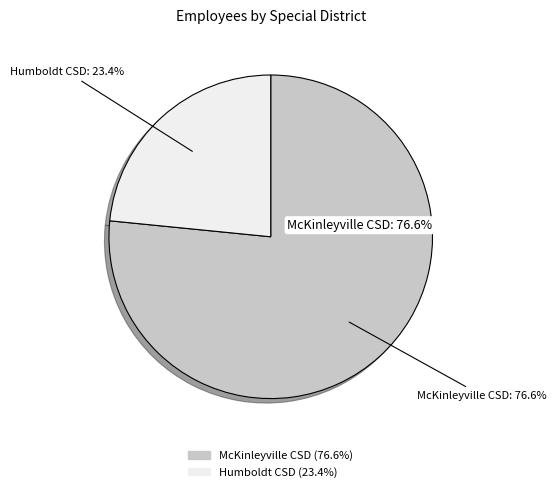

Which category accounts for the majority?

McKinleyville Community Services District